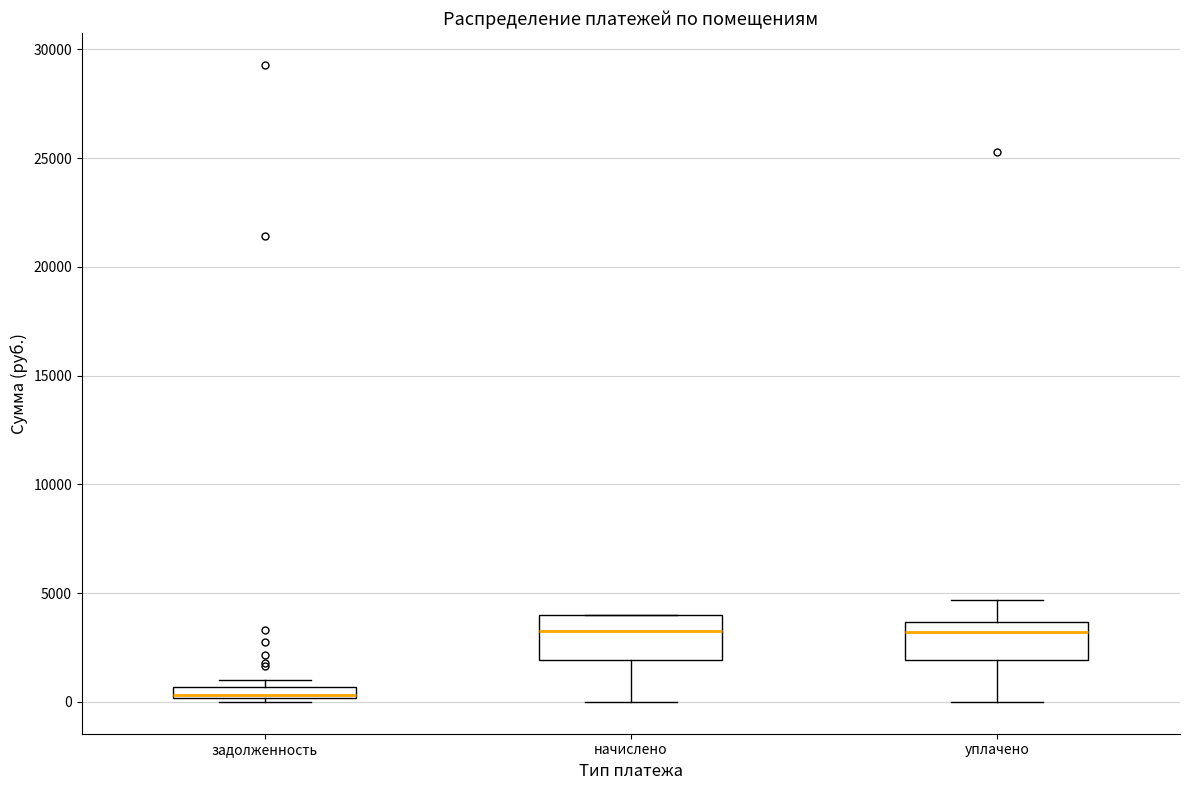

Where does the upper whisker of the box for уплачено end on the y-axis? The values are not printed on the chart, so give them approximately, as read against the axis.

4500